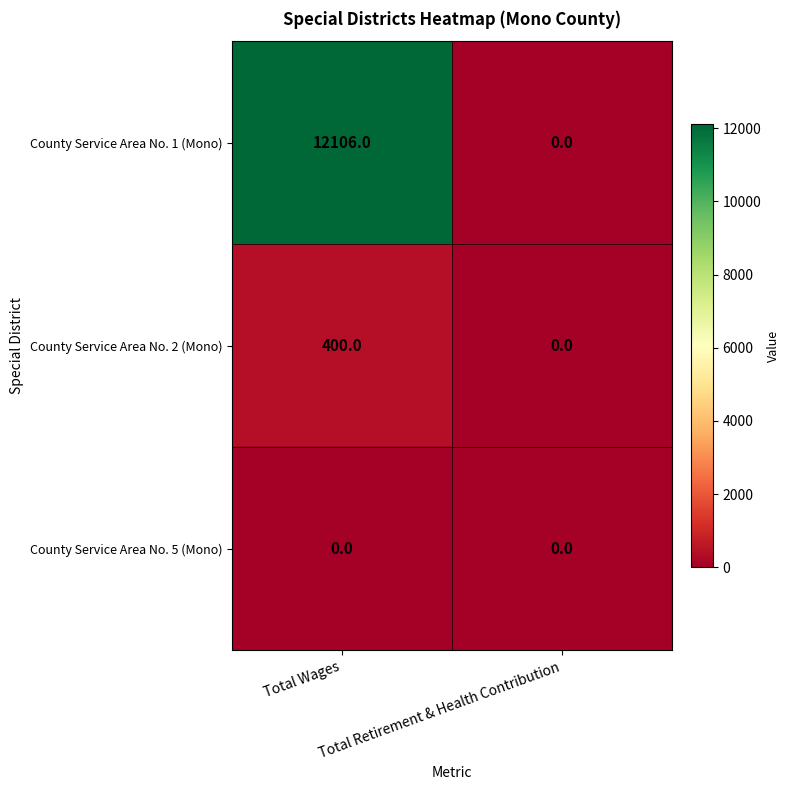

At how many categories does at least one series exceed 8814?

1